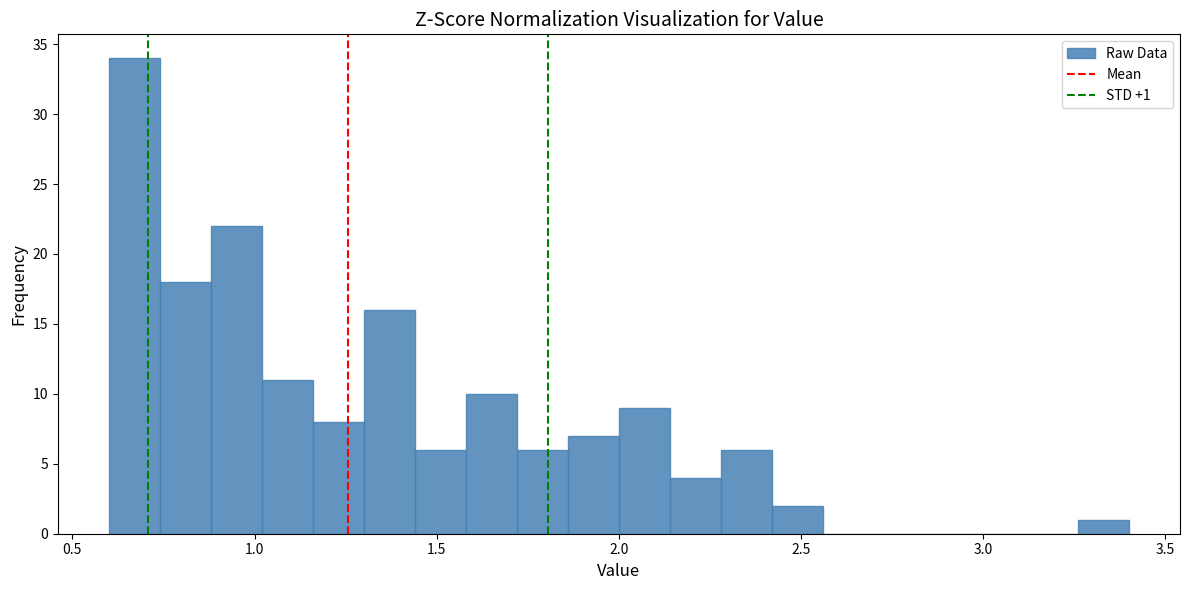

Read against the x-axis, roughly where is the centre of the tallest bar?

0.65